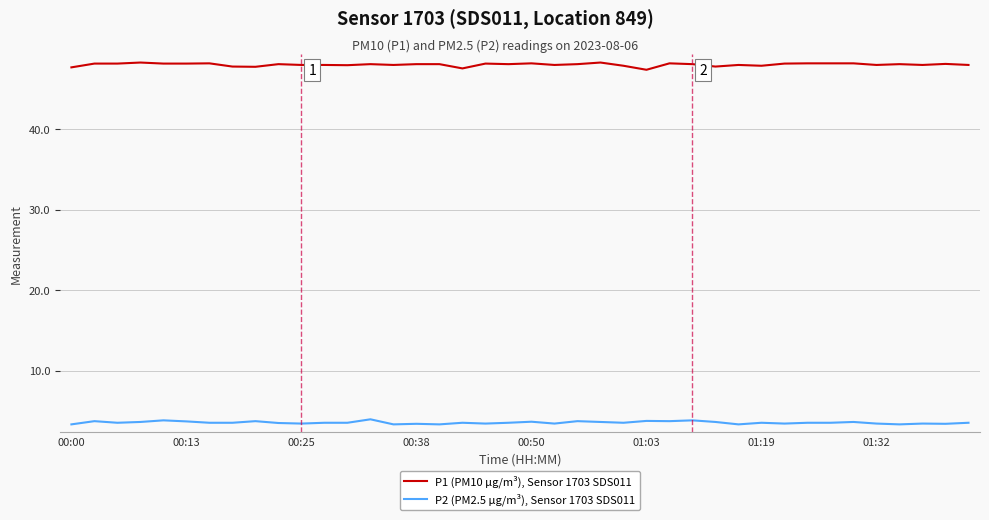

Rank the series by their average value, from lowest to highest.

P2 (PM2.5 µg/m³), Sensor 1703 SDS011, P1 (PM10 µg/m³), Sensor 1703 SDS011